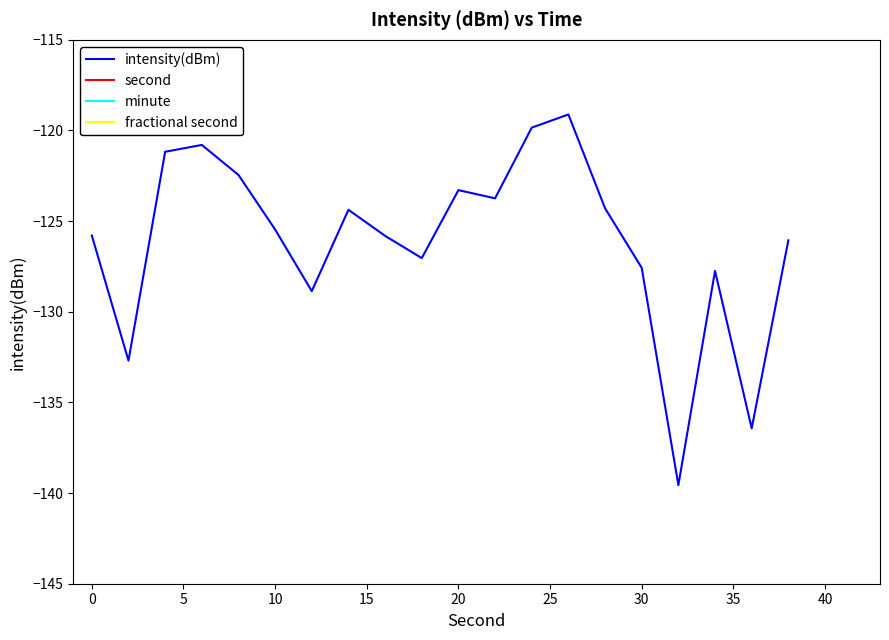

Which series has the largest total across all categories?

second